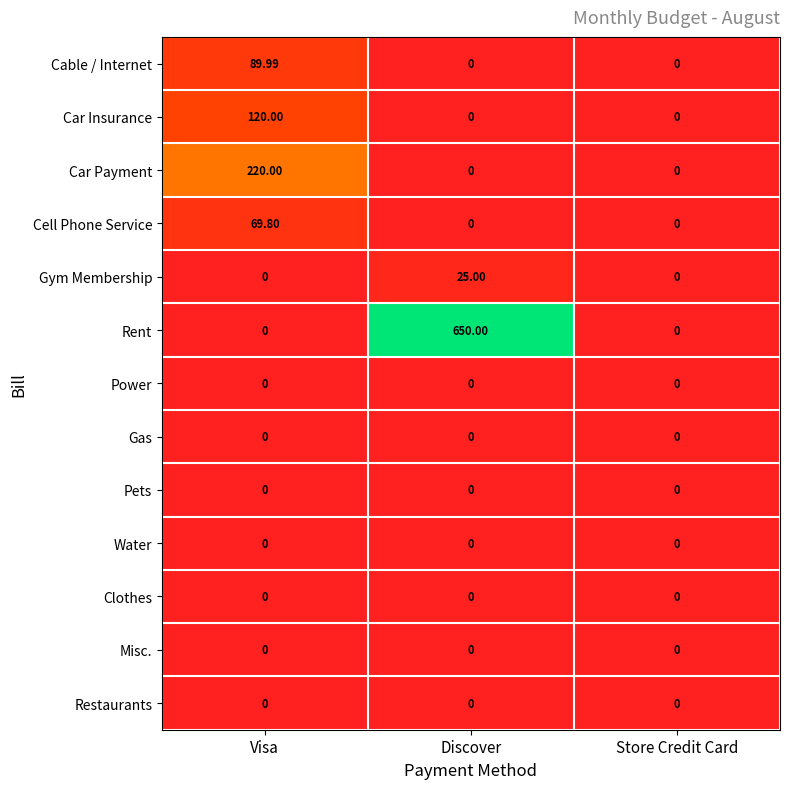

At which category is the sum across all series the highest?

Discover